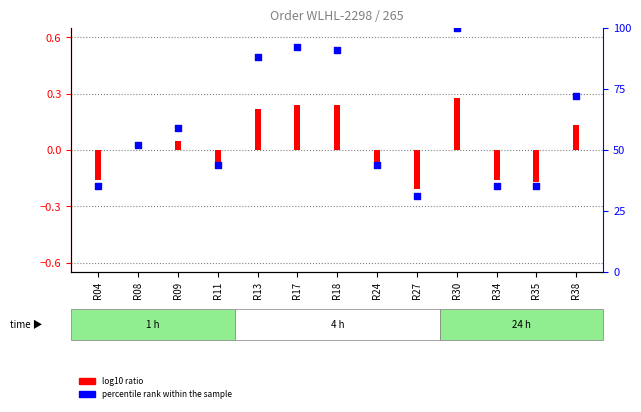

Between R34 and R11, which is larger?

R11